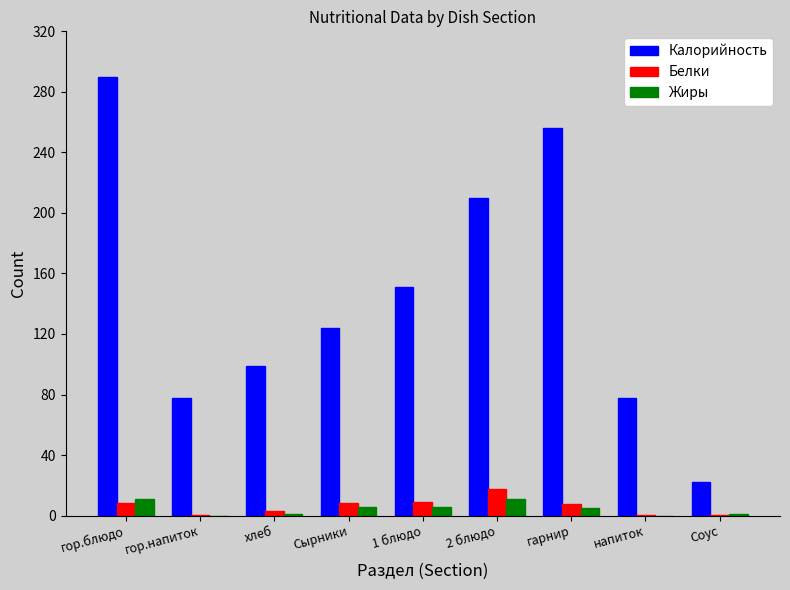

How many values in the Жиры series exceed 5?

5